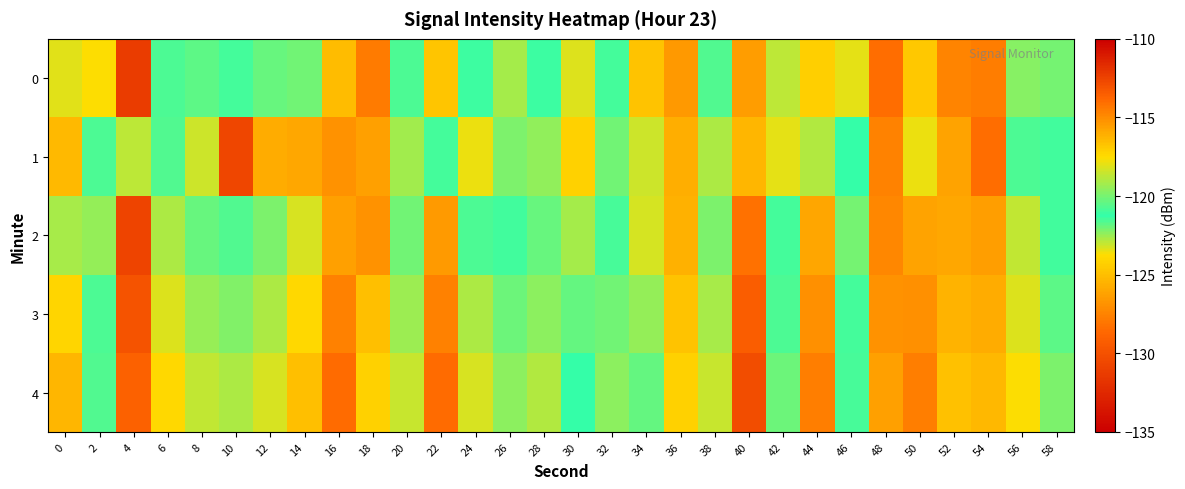

How many categories are shown in the chart?

30